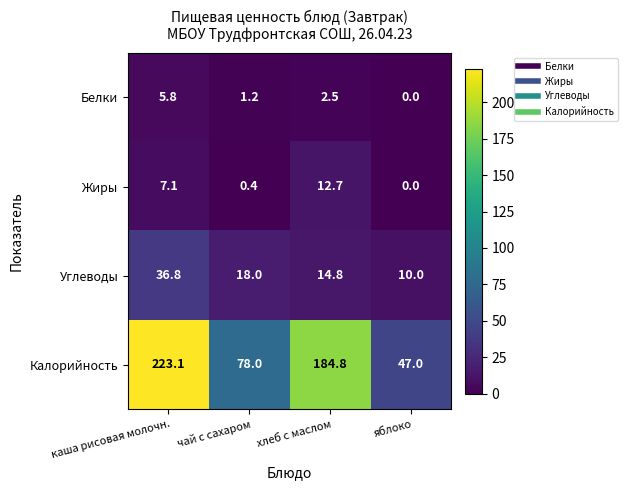

At which category is the sum across all series the highest?

каша рисовая молочн.